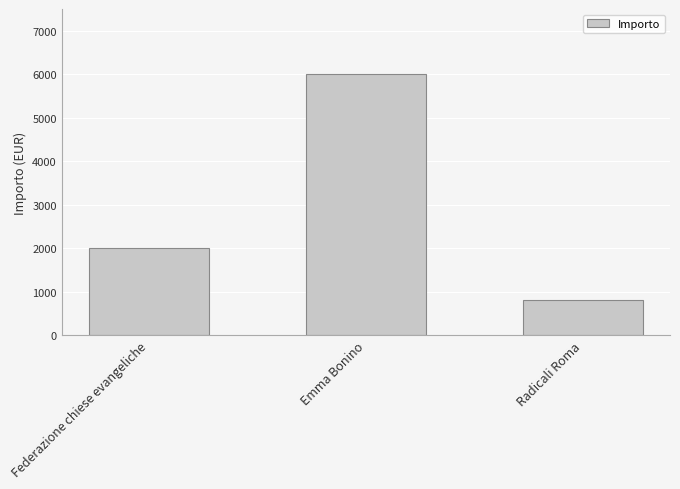

Reading left to right, extract all data points from this chart.

Federazione chiese evangeliche=2000	Emma Bonino=6000	Radicali Roma=800